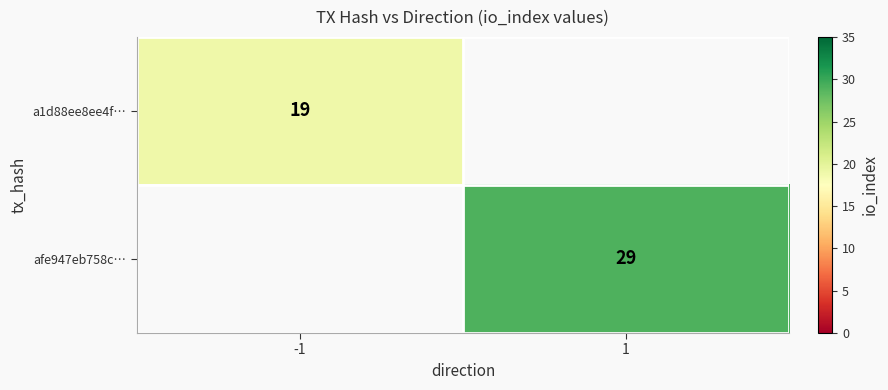

At how many categories does at least one series exceed 20?

1